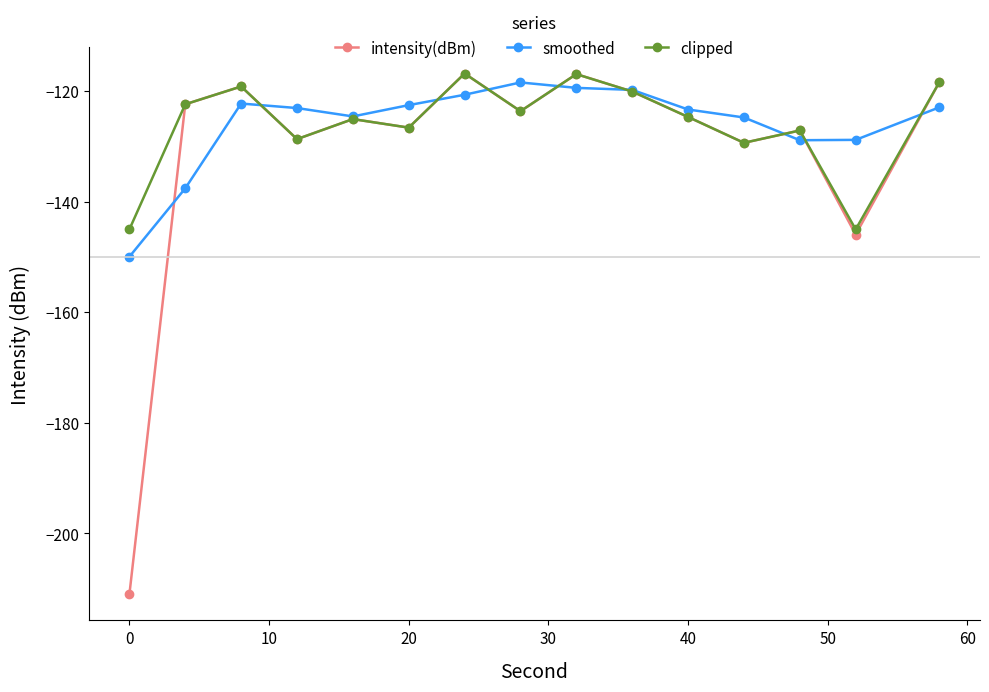

What is the maximum value for clipped?

-116.8